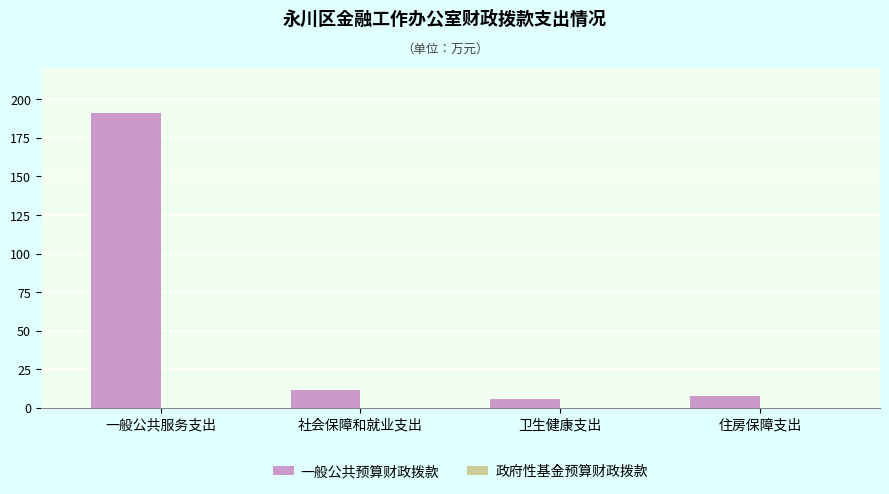

What is the approximate value at 一般公共服务支出?

190.9